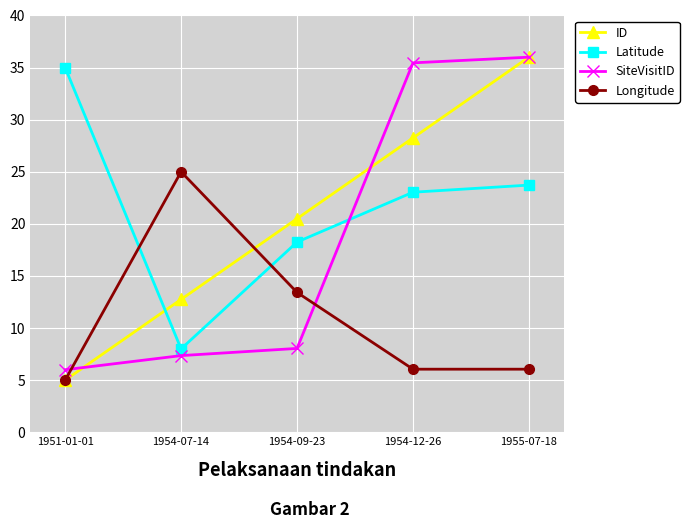

Which series has the largest total across all categories?

Latitude